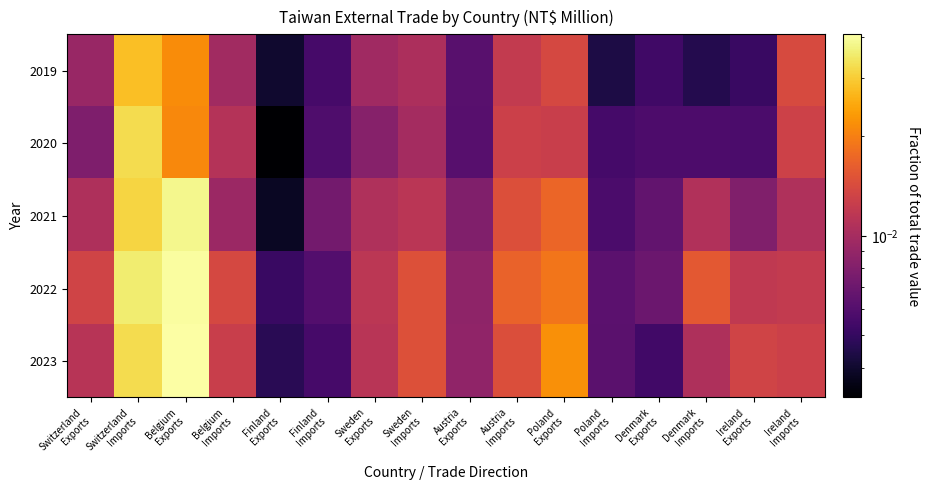

At Switzerland Exports, list the series in order from smallest to largest.

2020, 2019, 2021, 2023, 2022